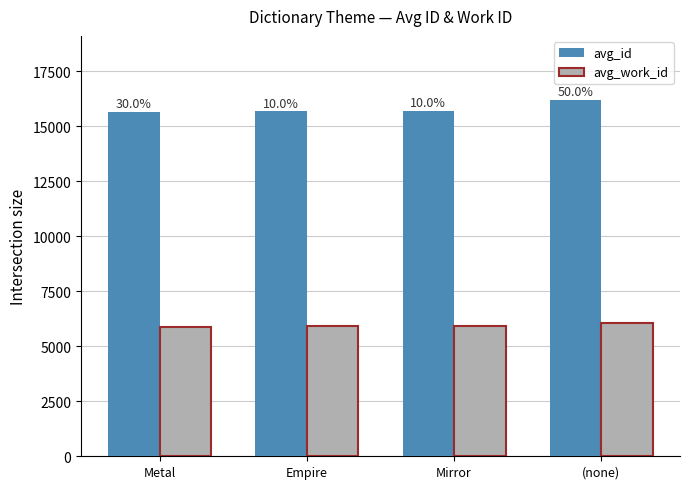

How many groups of bars are there?

4